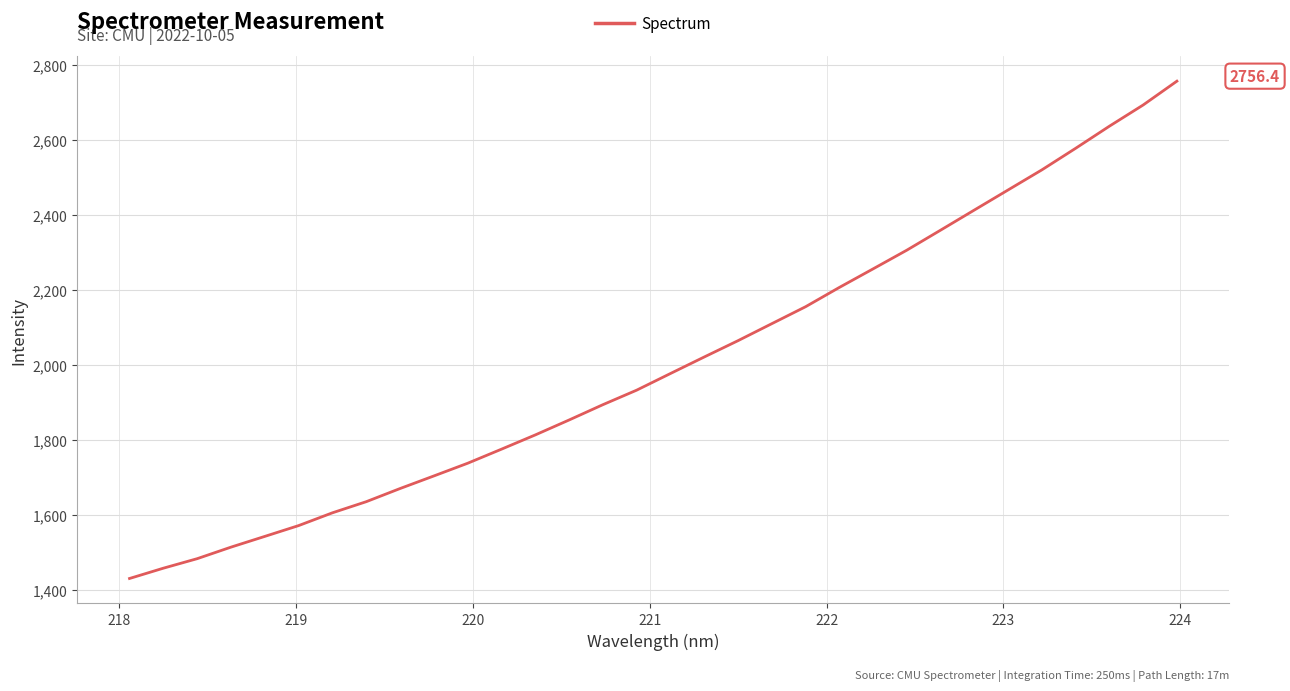

What is the smallest value displayed?

1431.4